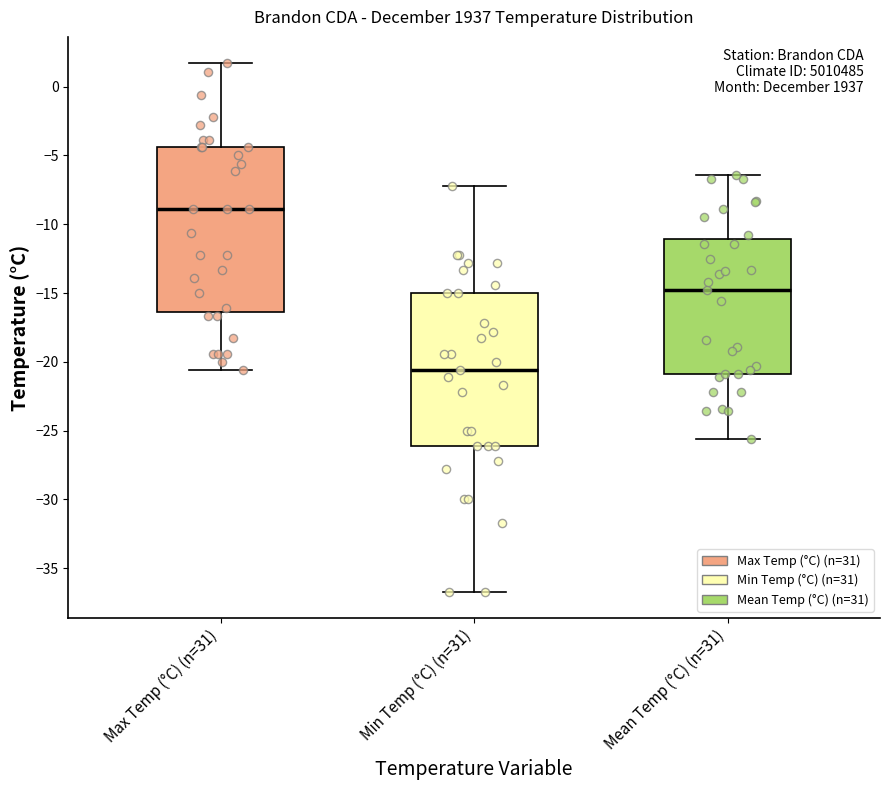

Reading left to right, transcribe this box plot: for each box, give where its median line is, the range the box spans, and where its two whiskers end, as read against the y-axis. The values are not printed on the chart, so give them approximately, as read against the axis.

Max Temp (°C) (n=31): median -9.0, box -16.5 to -4.5, whiskers -20.5 to 1.5
Min Temp (°C) (n=31): median -20.5, box -26.0 to -15.0, whiskers -36.5 to -7.0
Mean Temp (°C) (n=31): median -15.0, box -21.0 to -11.0, whiskers -25.5 to -6.5